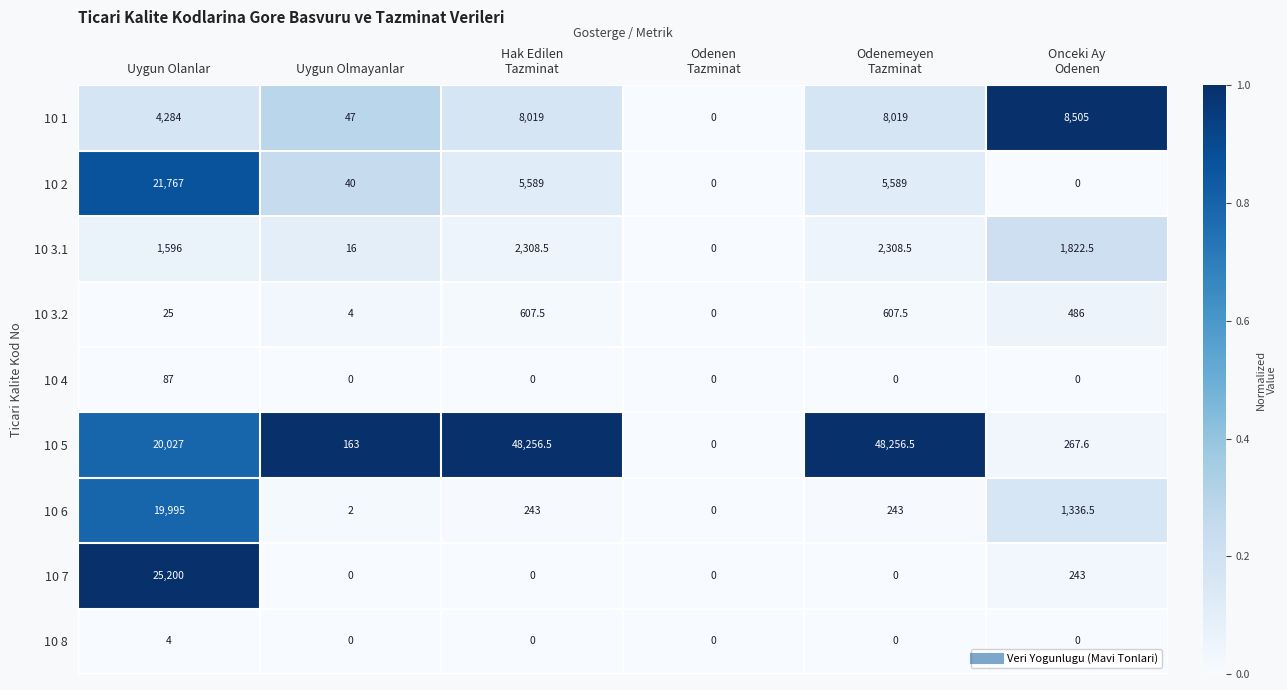

Which series has the largest range (max minus min)?

10 5